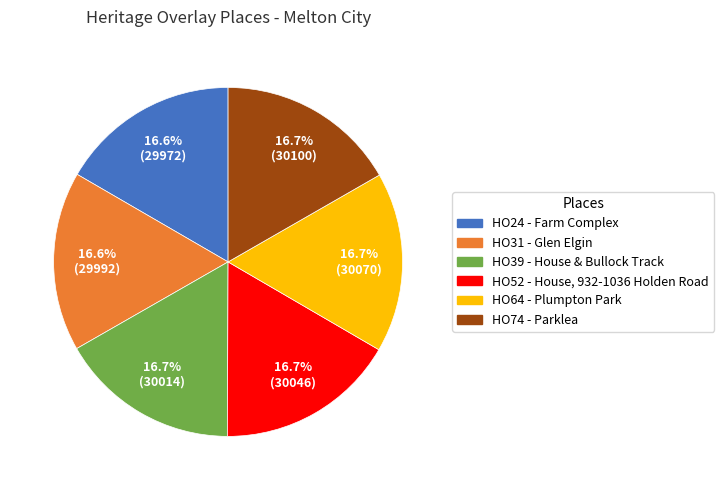

What is the total percentage of HO39 - House & Bullock Track and HO74 - Parklea?

33.4%